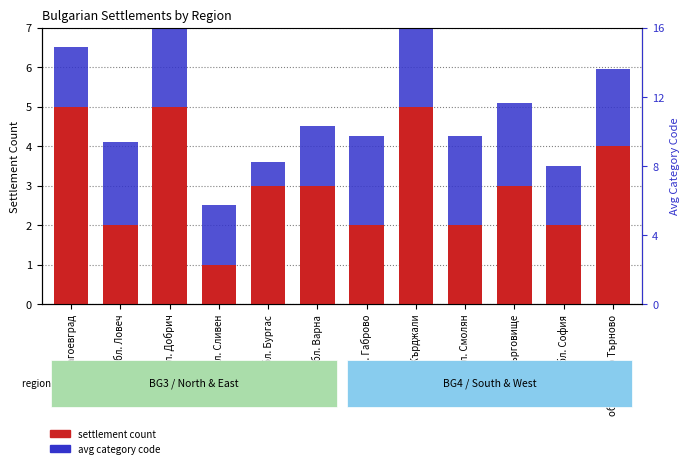

Reading left to right, list all the values displayed in this chart.

settlement count: 5.0	2.0	5.0	1.0	3.0	3.0	2.0	5.0	2.0	3.0	2.0	4.0
avg category code: 1.5	2.1	2.4	1.5	0.6	1.5	2.2	2.1	2.2	2.1	1.5	2.0